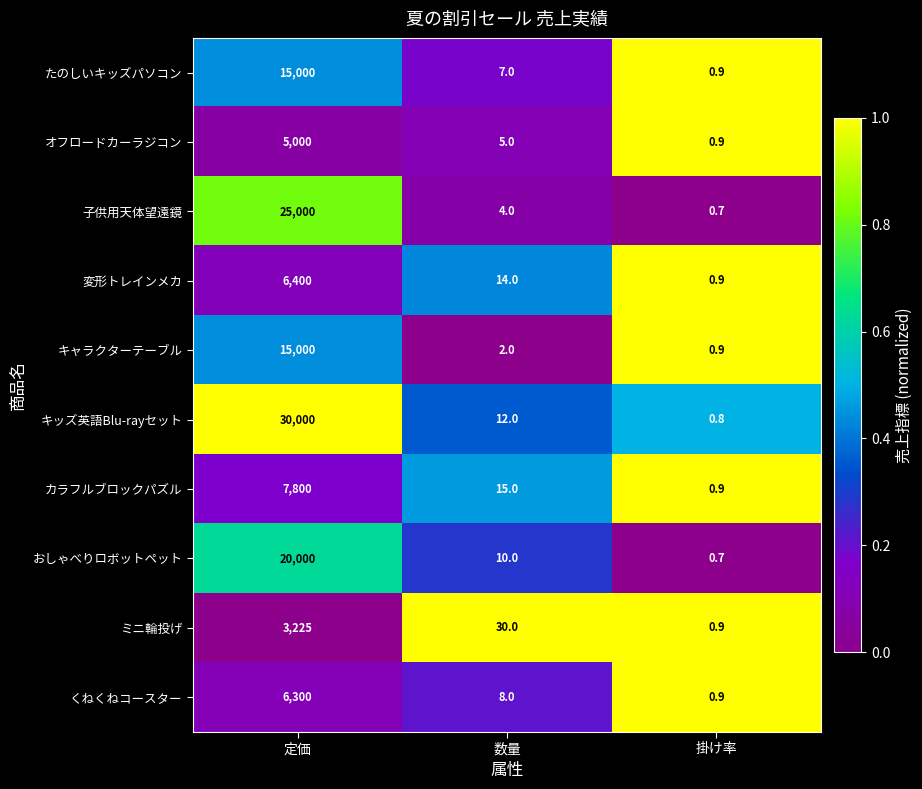

Which series has the widest spread of values?

キッズ英語Blu-rayセット